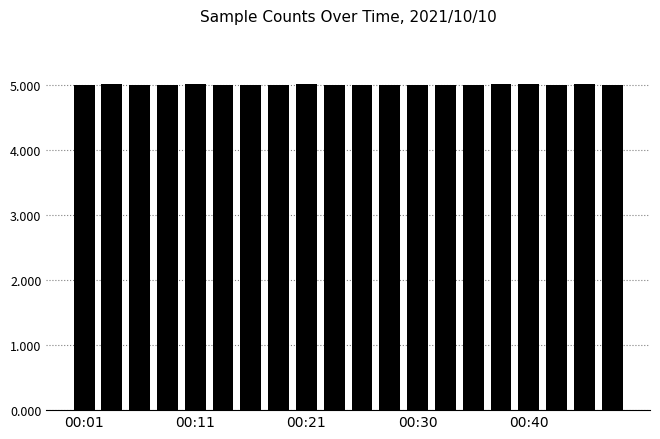

What is the minimum value shown in the chart?

5.0